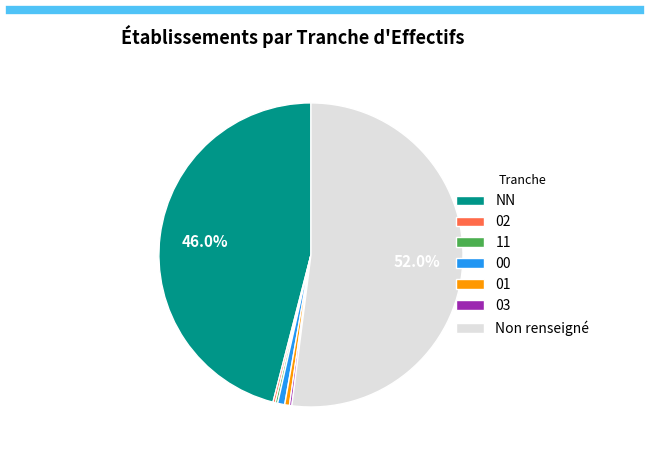

To the nearest percent, what is the average slice percentage?

14%